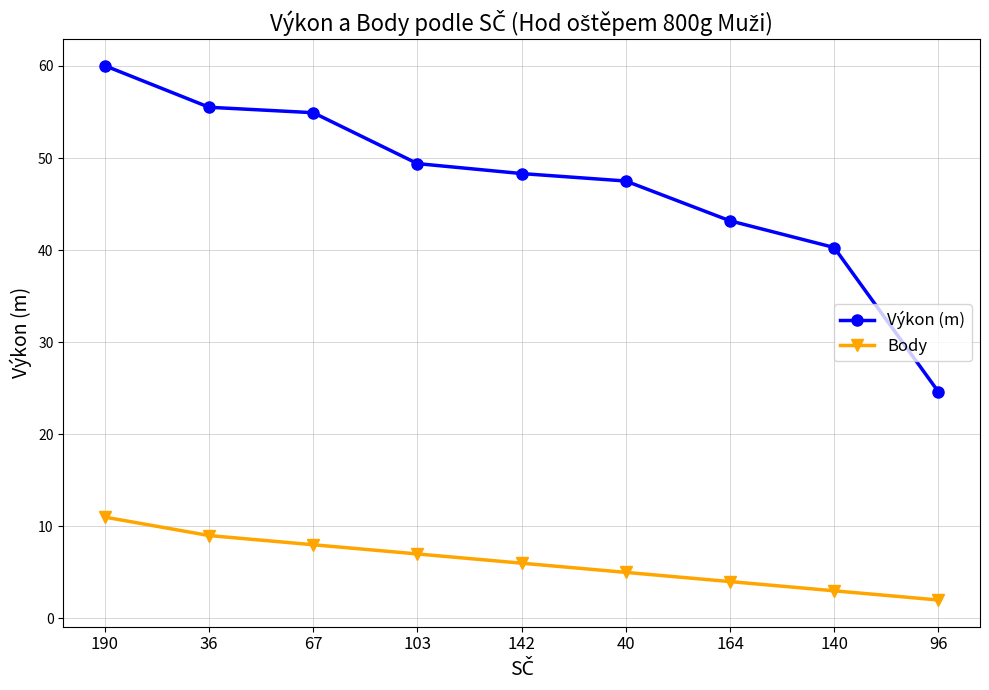

Reading left to right, what are all the values shown in this chart?

Výkon (m): 190=60.0	36=55.5	67=54.9	103=49.4	142=48.3	40=47.5	164=43.2	140=40.3	96=24.6
Body: 190=11.0	36=9.0	67=8.0	103=7.0	142=6.0	40=5.0	164=4.0	140=3.0	96=2.0